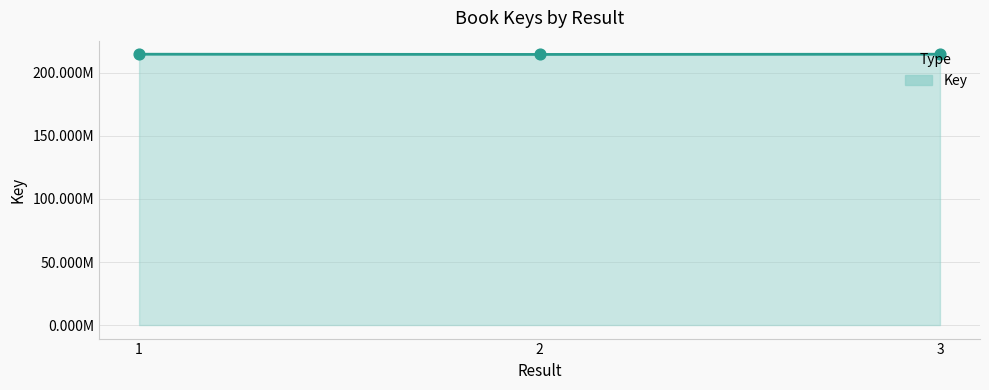

Approximately how many times larger is the value at 1 compared to 3?

1.0